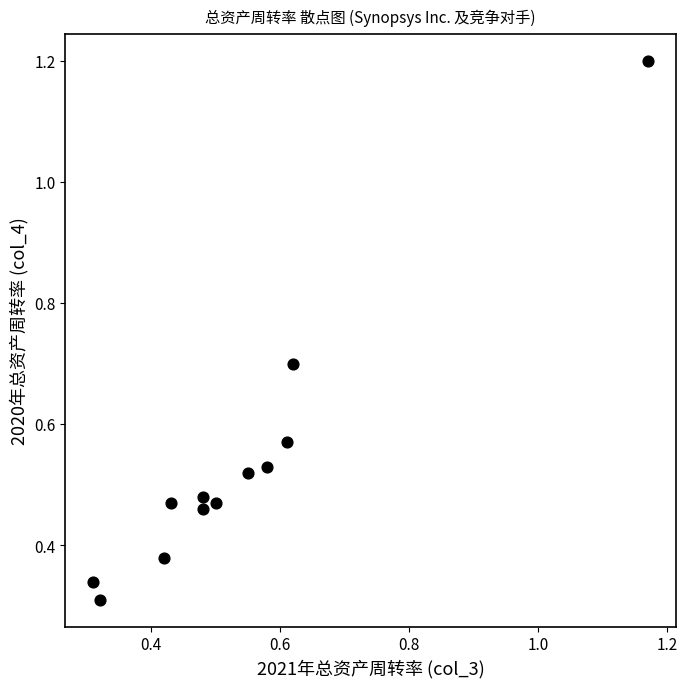

What is the range of Y values (max minus min)?

0.9